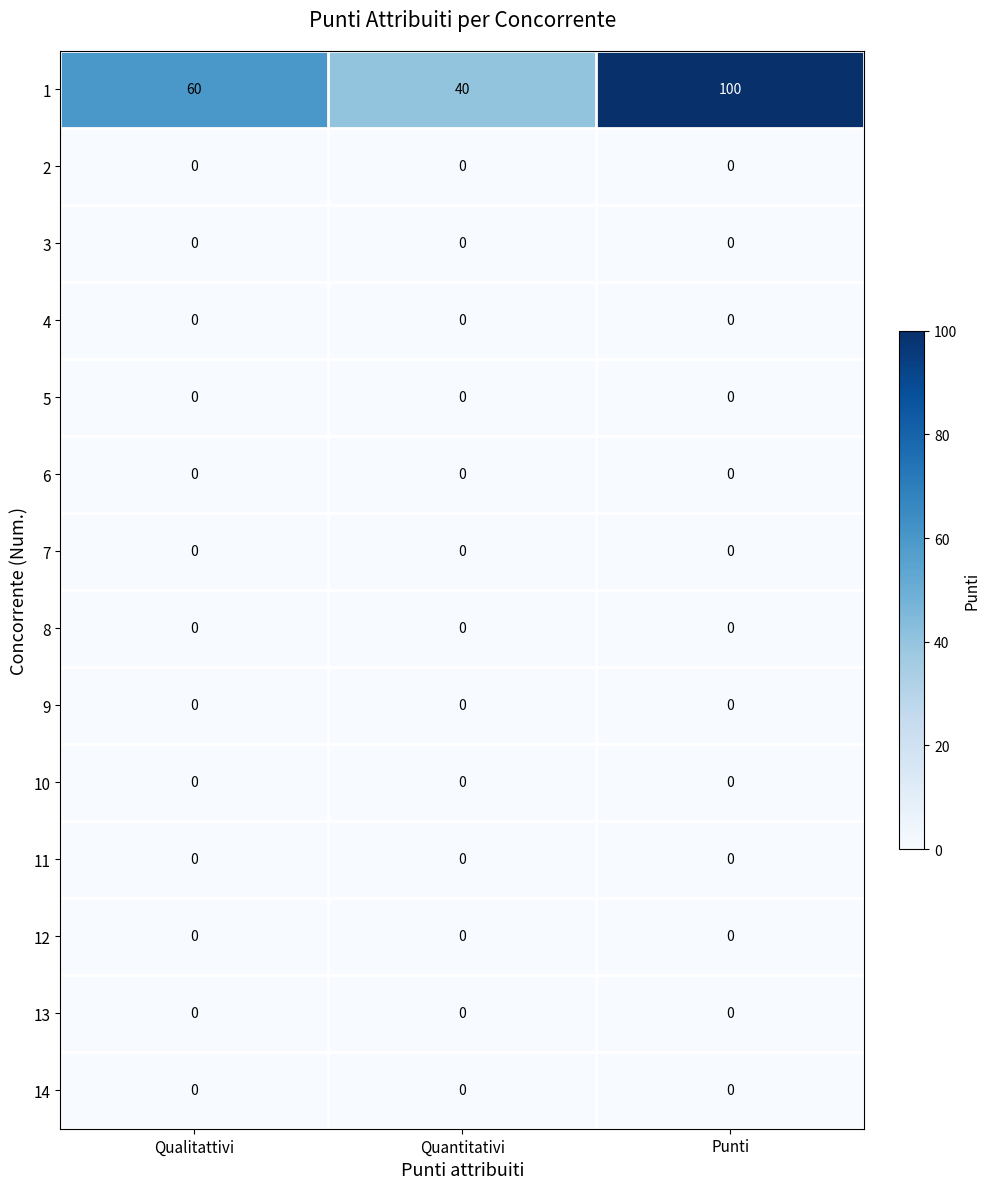

The value of 2 at Quantitativi is 0. True or false?

True